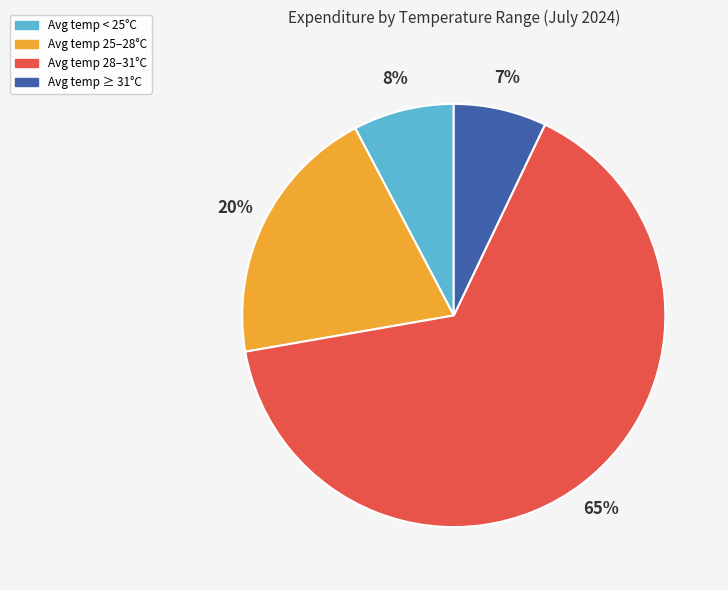

How many segments does this pie chart have?

4